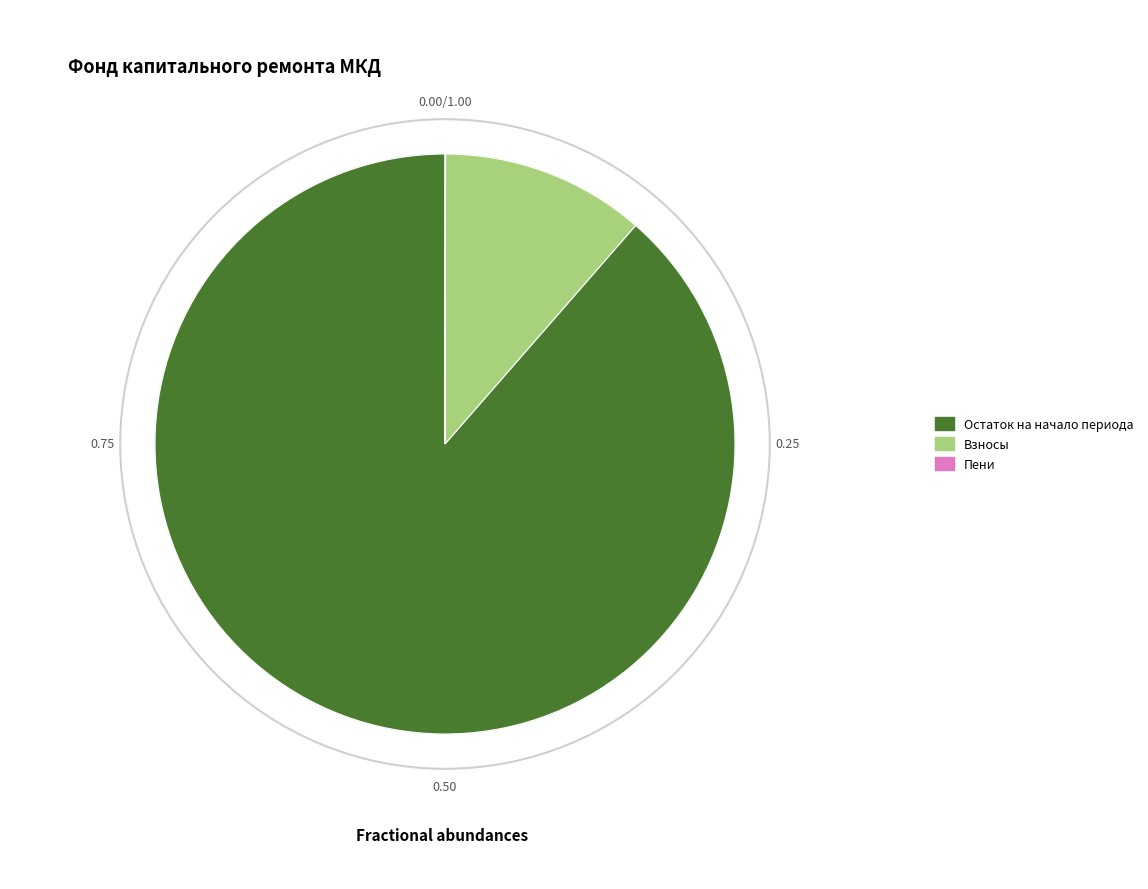

Count the number of slices in the pie.

2